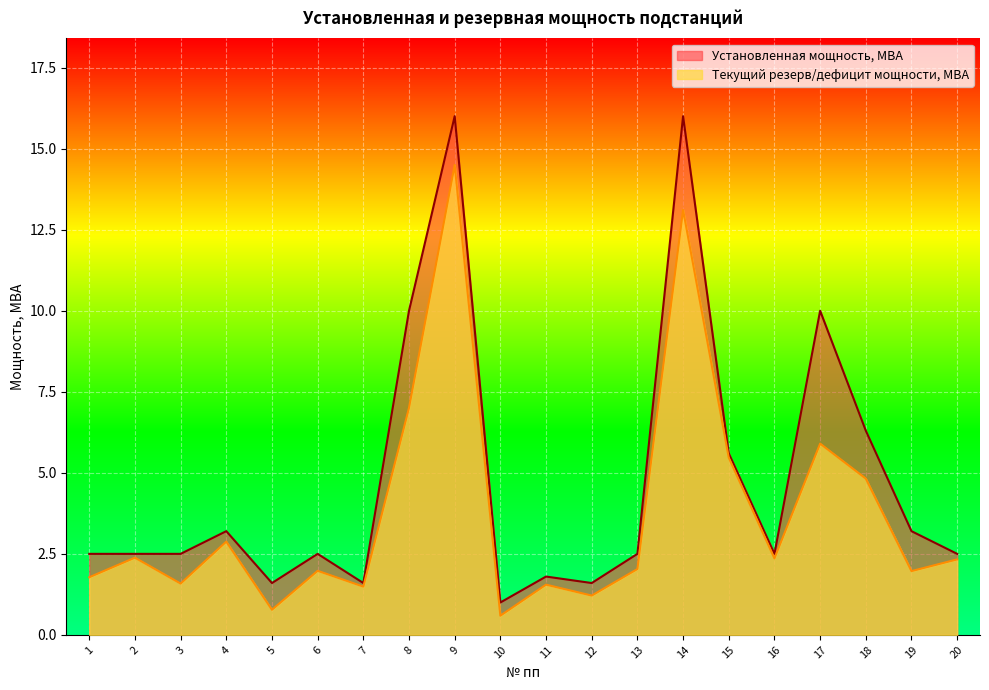

Rank the series by their average value, from lowest to highest.

Текущий резерв/дефицит мощности, МВА, Установленная мощность, МВА